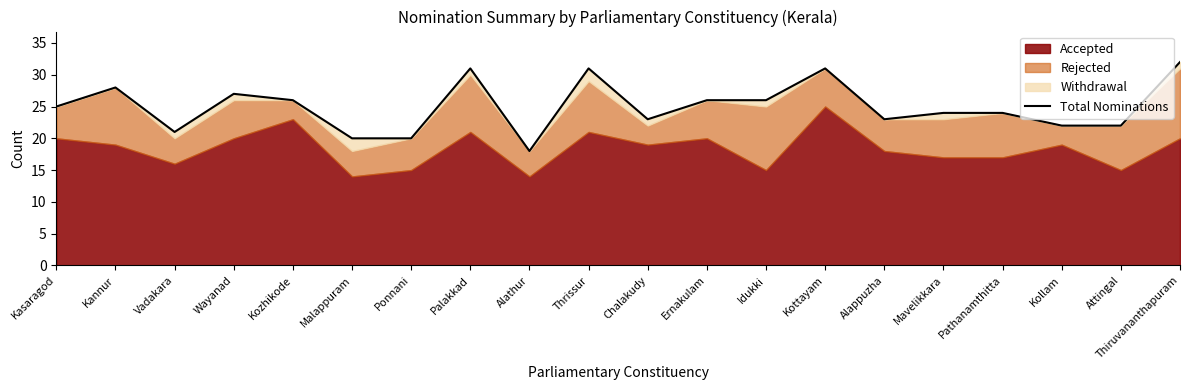

Which label corresponds to the smallest value in the chart?

Alathur